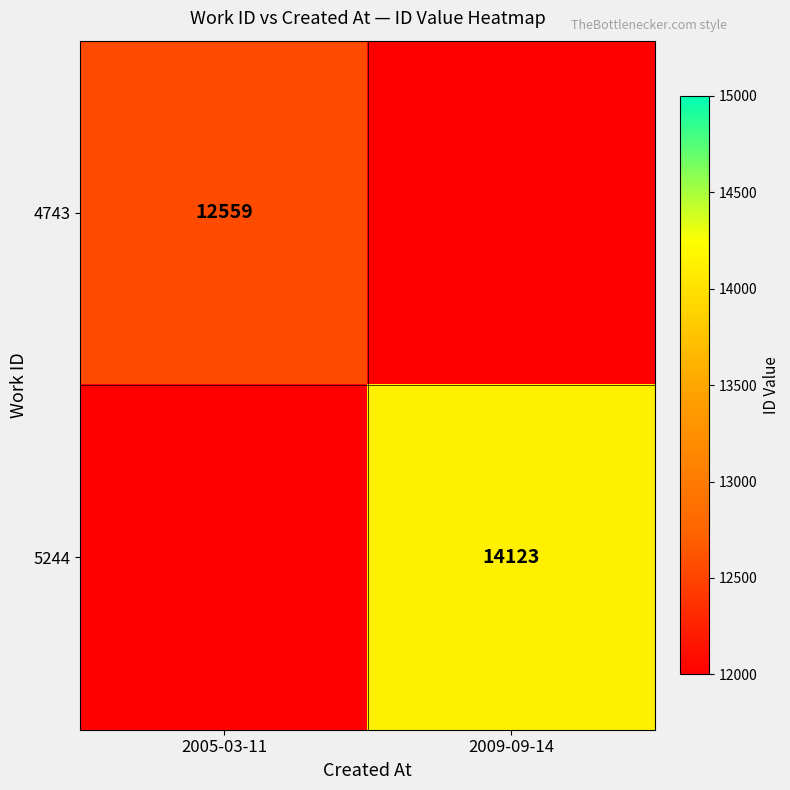

Is it true that 4743 equals 6365 at 2005-03-11?

False